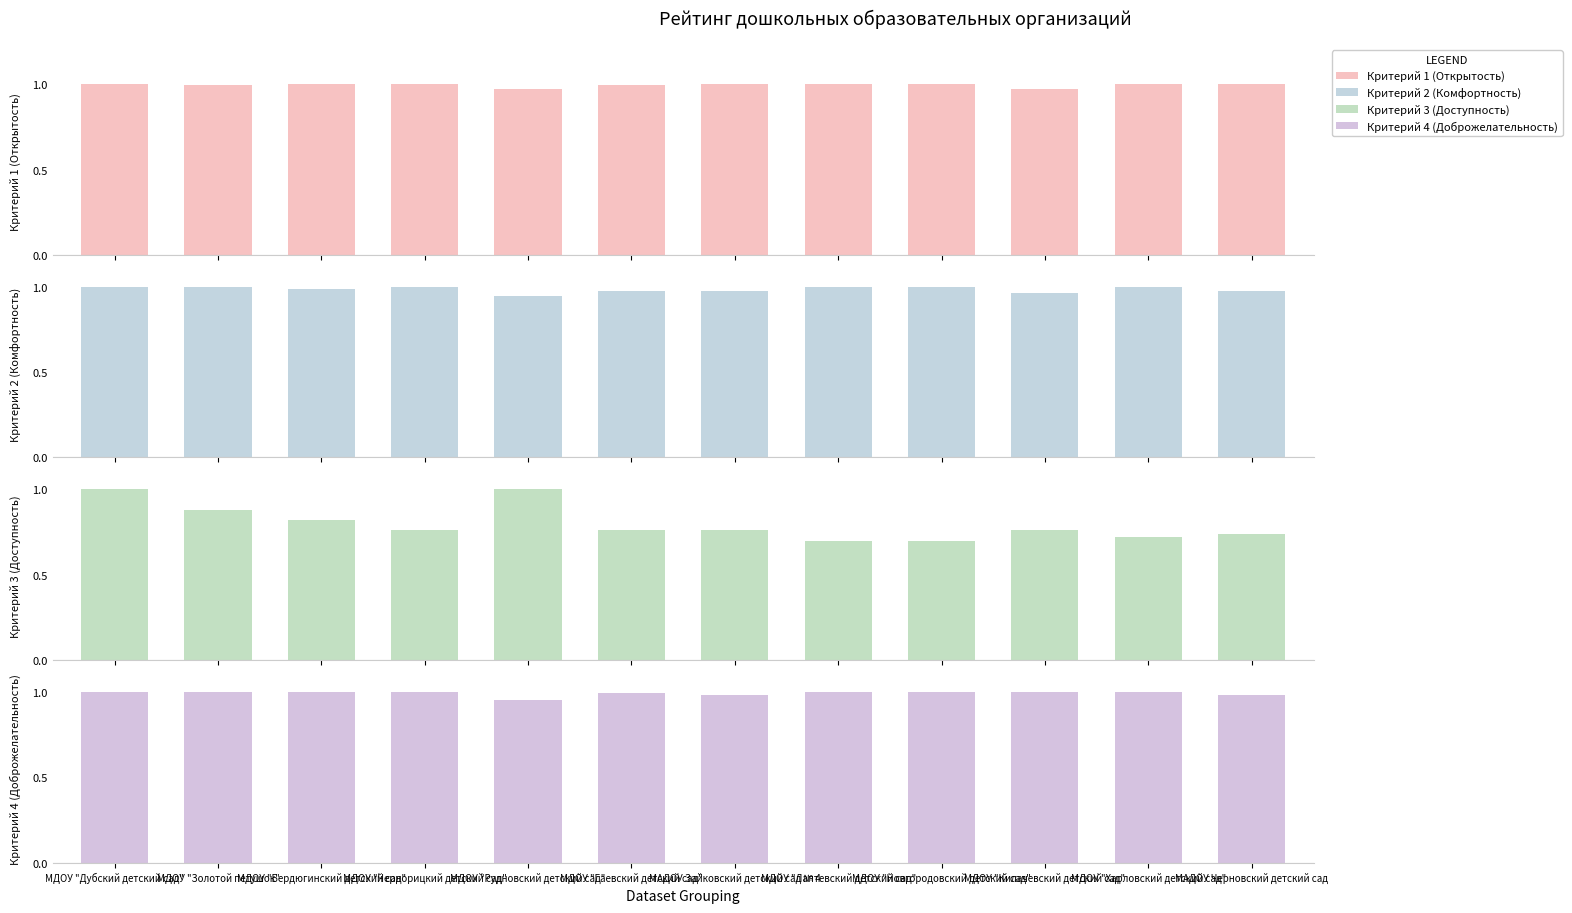

At how many categories does at least one series exceed 78?

12